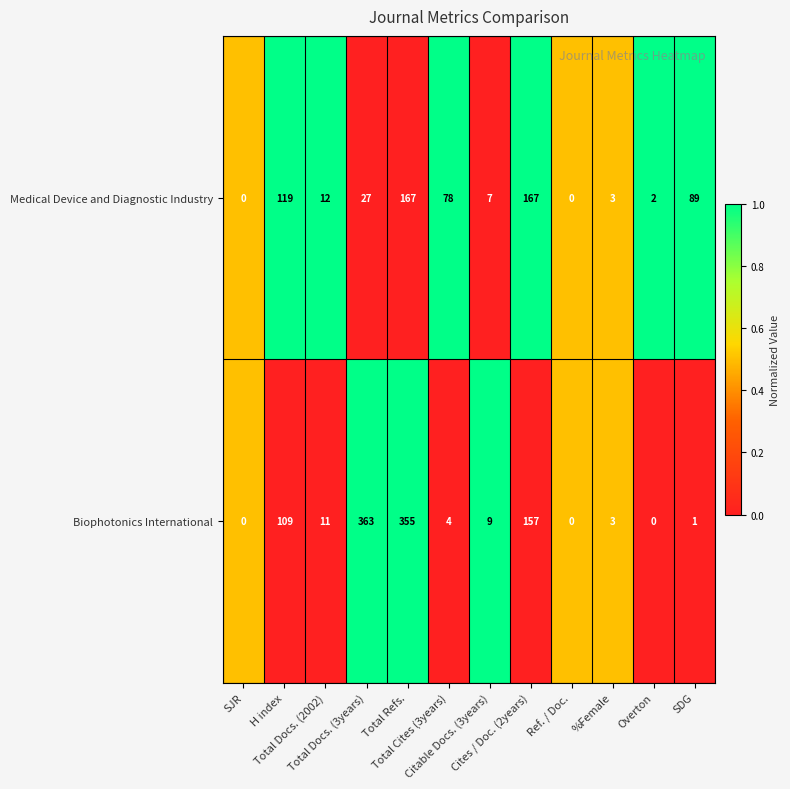

At which category does the chart reach its peak across all series?

Total Docs. (3years)